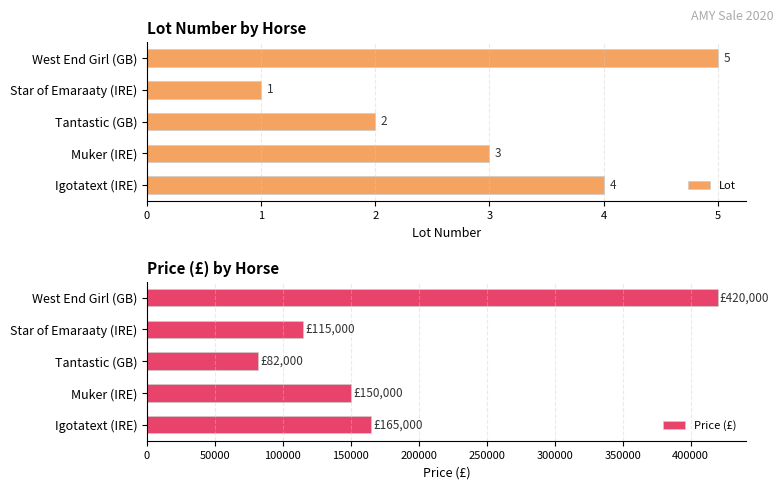

Count the number of categories in the chart.

5